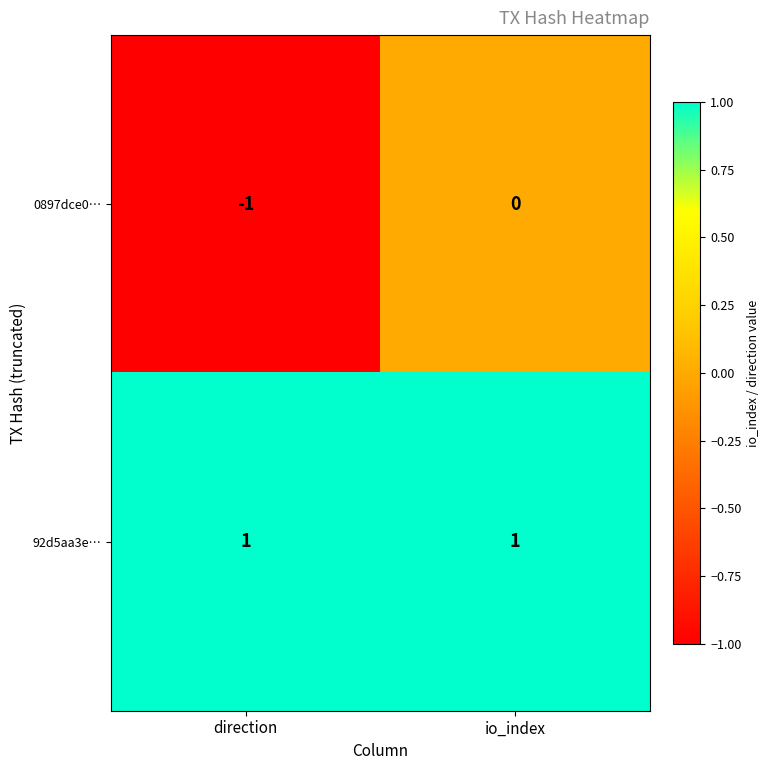

Which series has the largest range (max minus min)?

0897dce0…